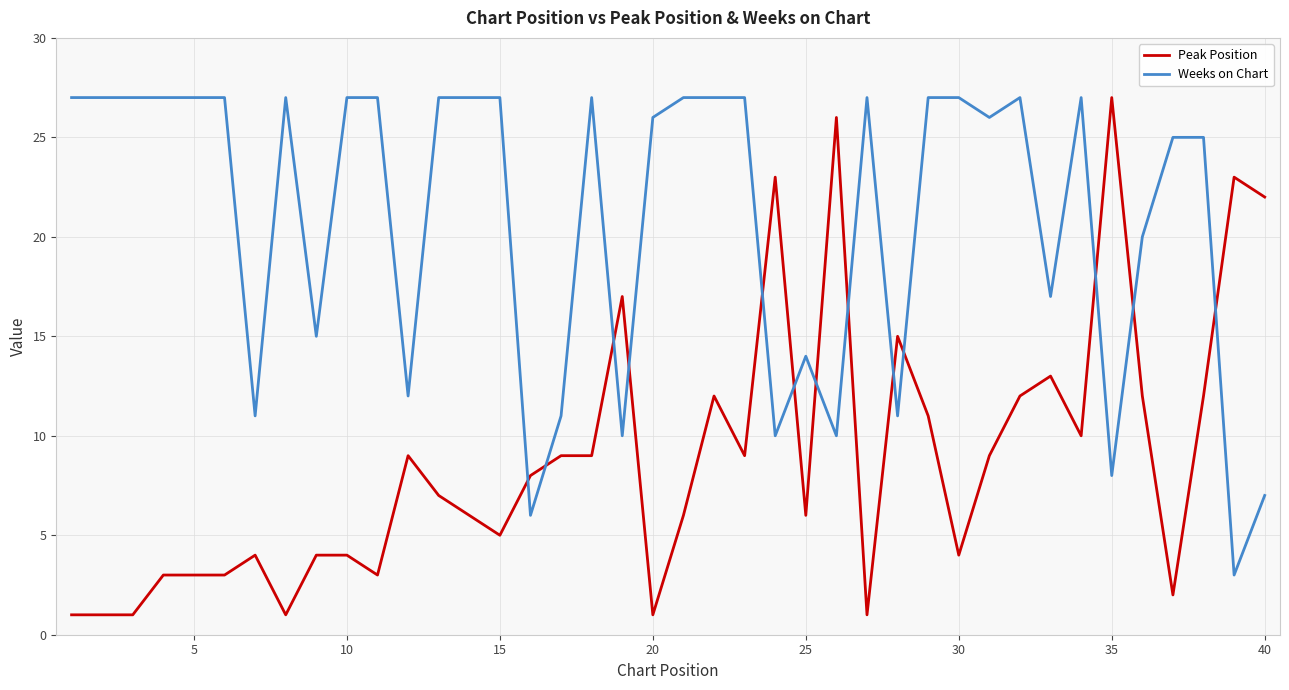

What is the difference between the maximum and minimum values in the Peak Position series?

26